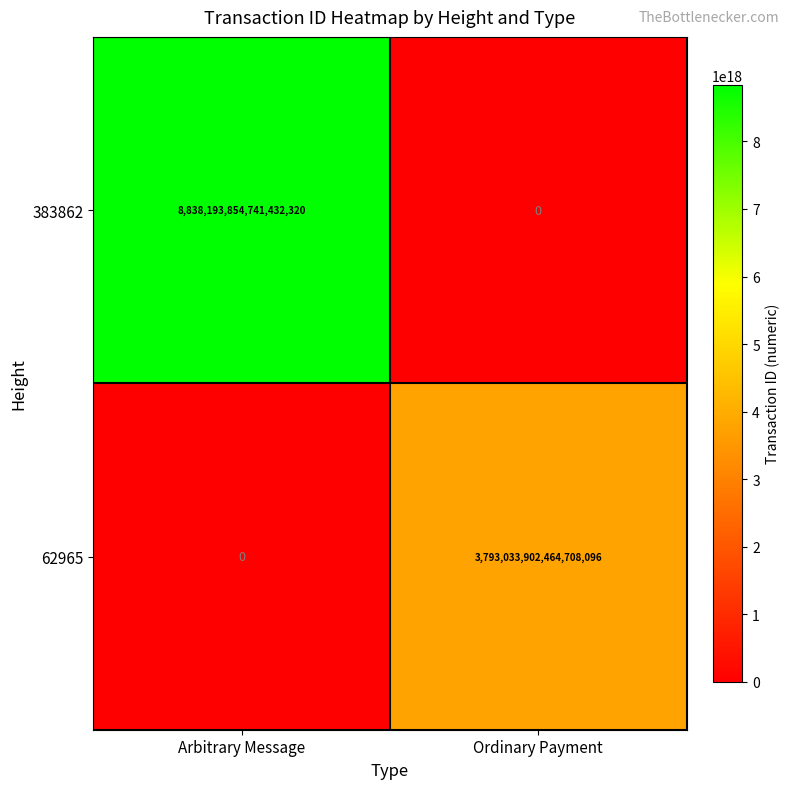

At which label is 383862 closest to 4419096927370716160?

Arbitrary Message